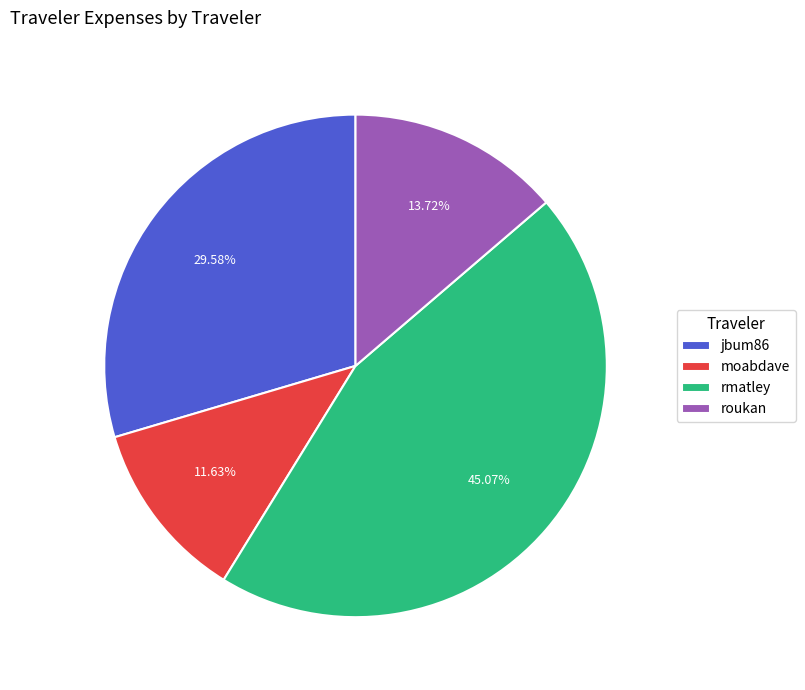

Which category has the smallest portion of the pie?

moabdave